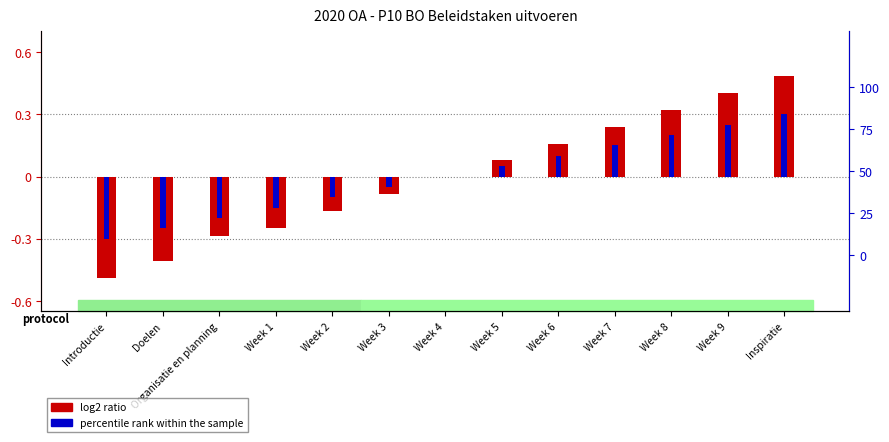

What is the total value across all series at Organisatie en planning?

-0.5